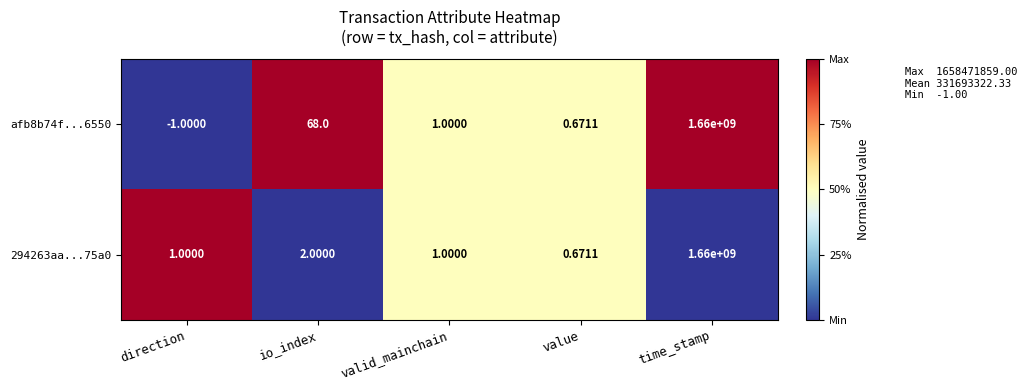

List the series in order of their overall mean, highest first.

afb8b74f...6550, 294263aa...75a0